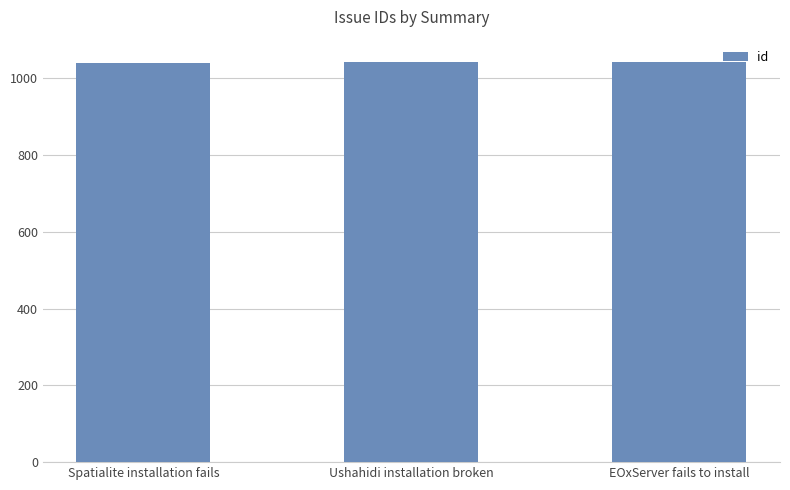

Approximately how many times larger is the value at Spatialite installation fails compared to EOxServer fails to install?

1.0